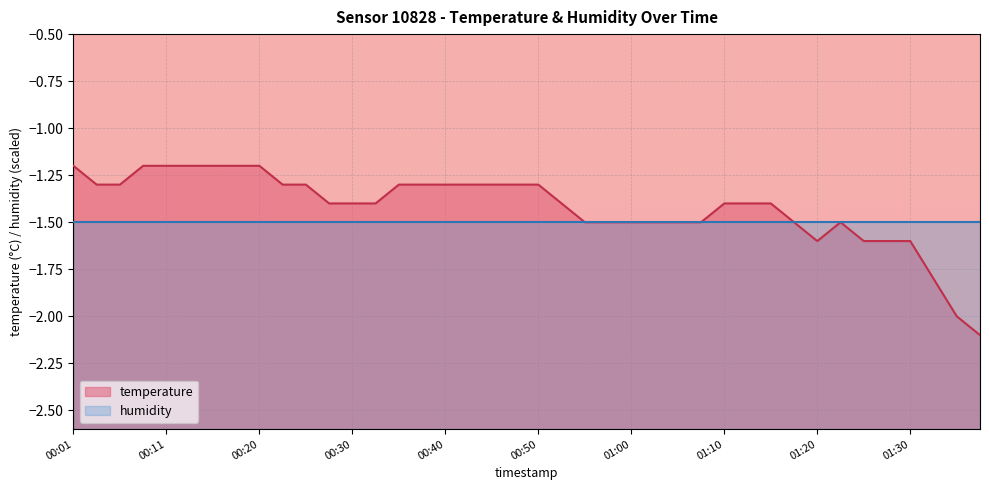

Read the value at 01:20.

-1.6